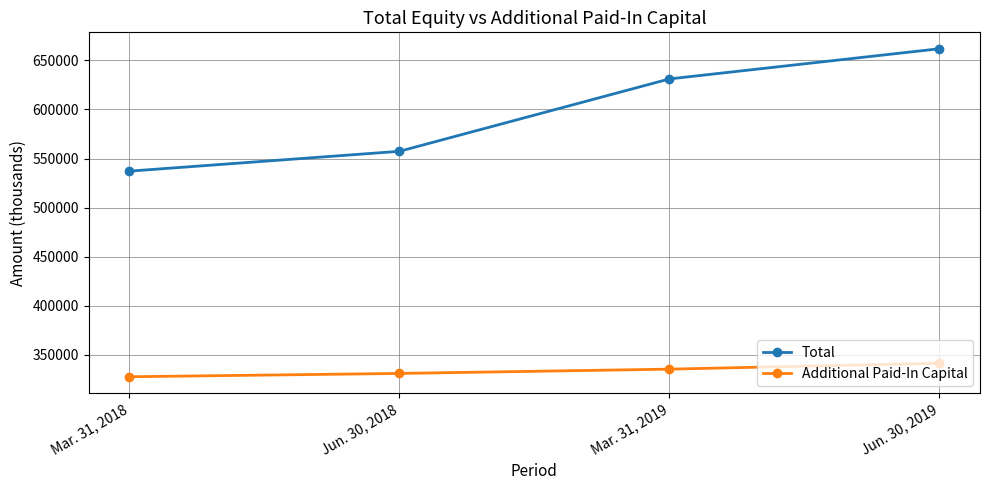

Which category has the highest value across all series?

Jun. 30, 2019